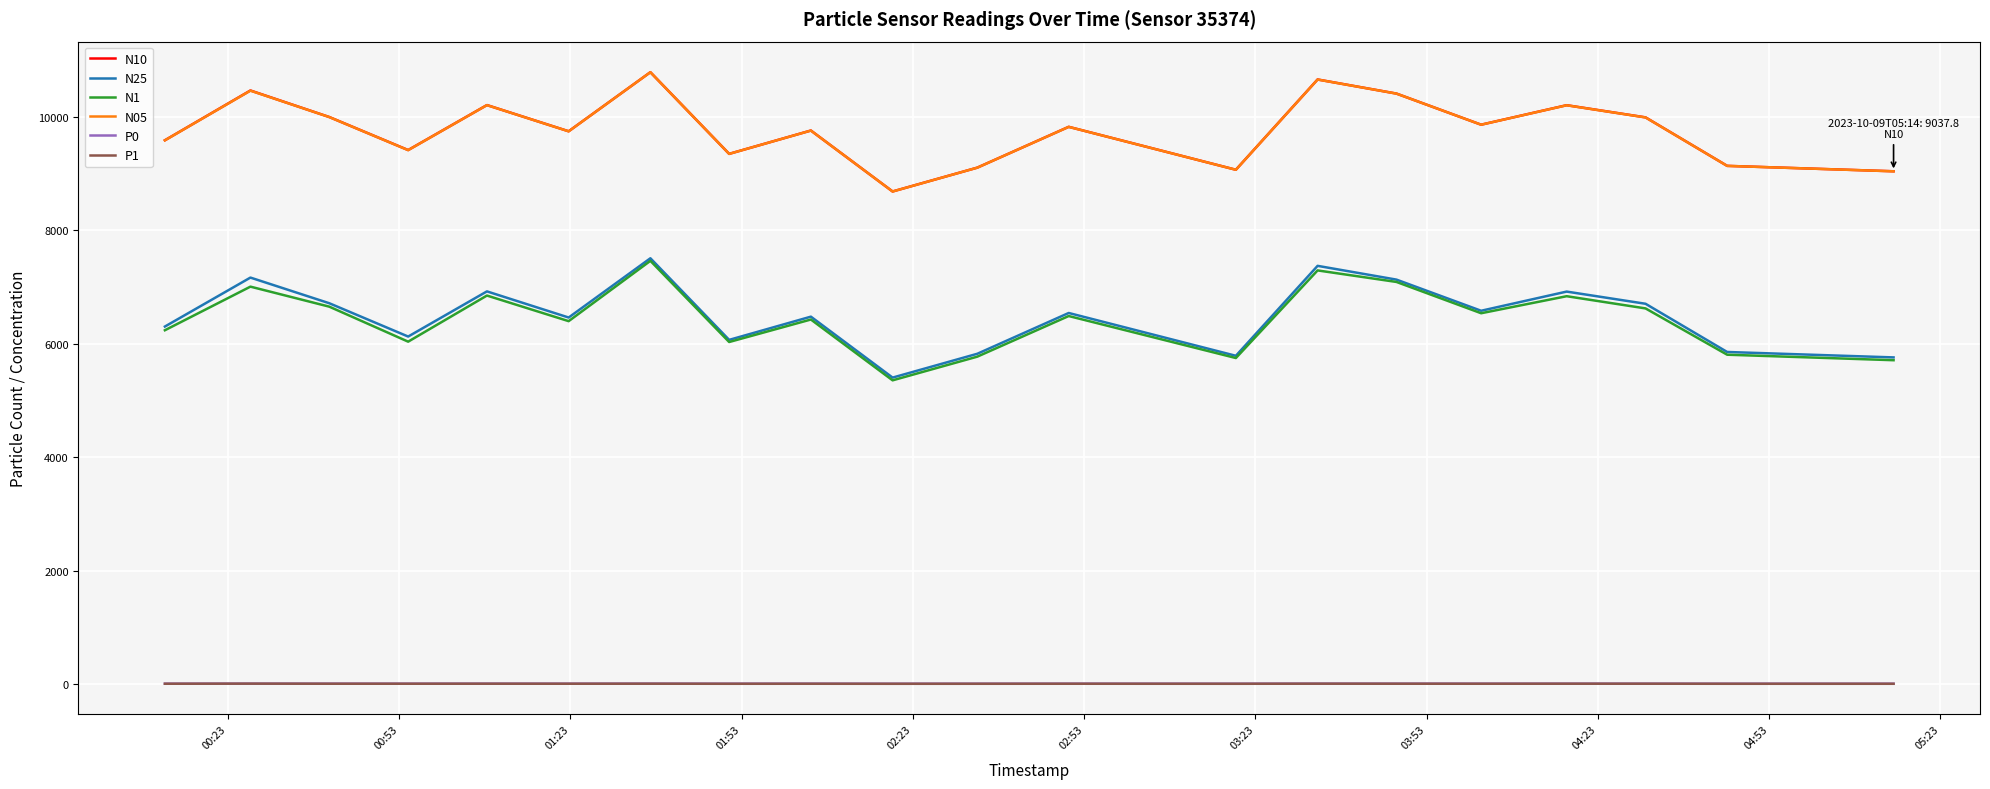

What is the minimum value for N1?

5354.1